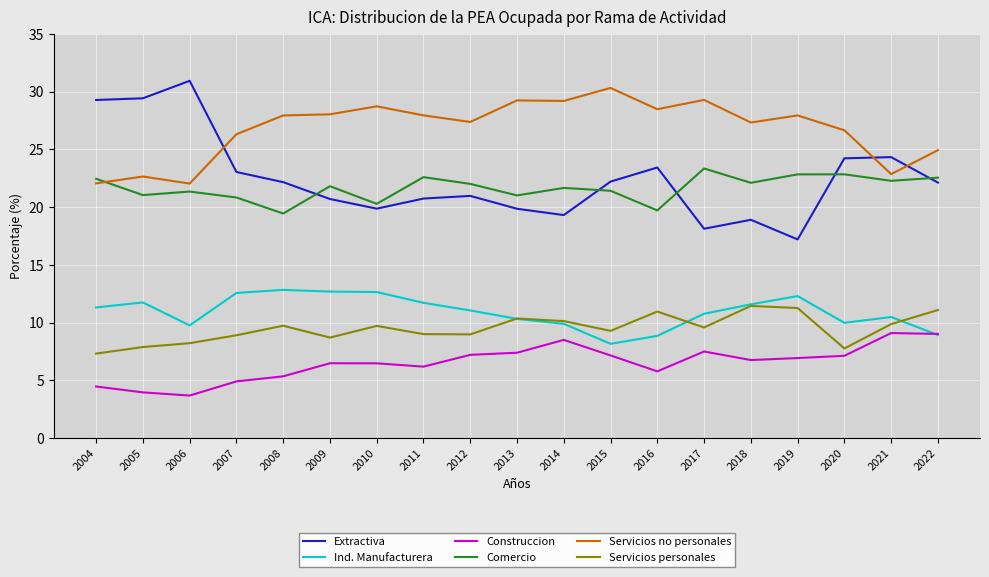

Read the Ind. Manufacturera value at 2021.

10.5